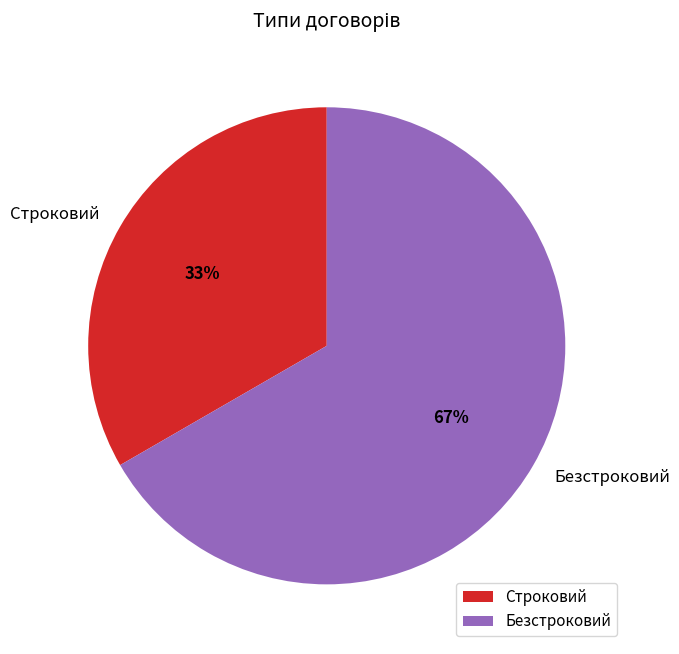

How many segments does this pie chart have?

2